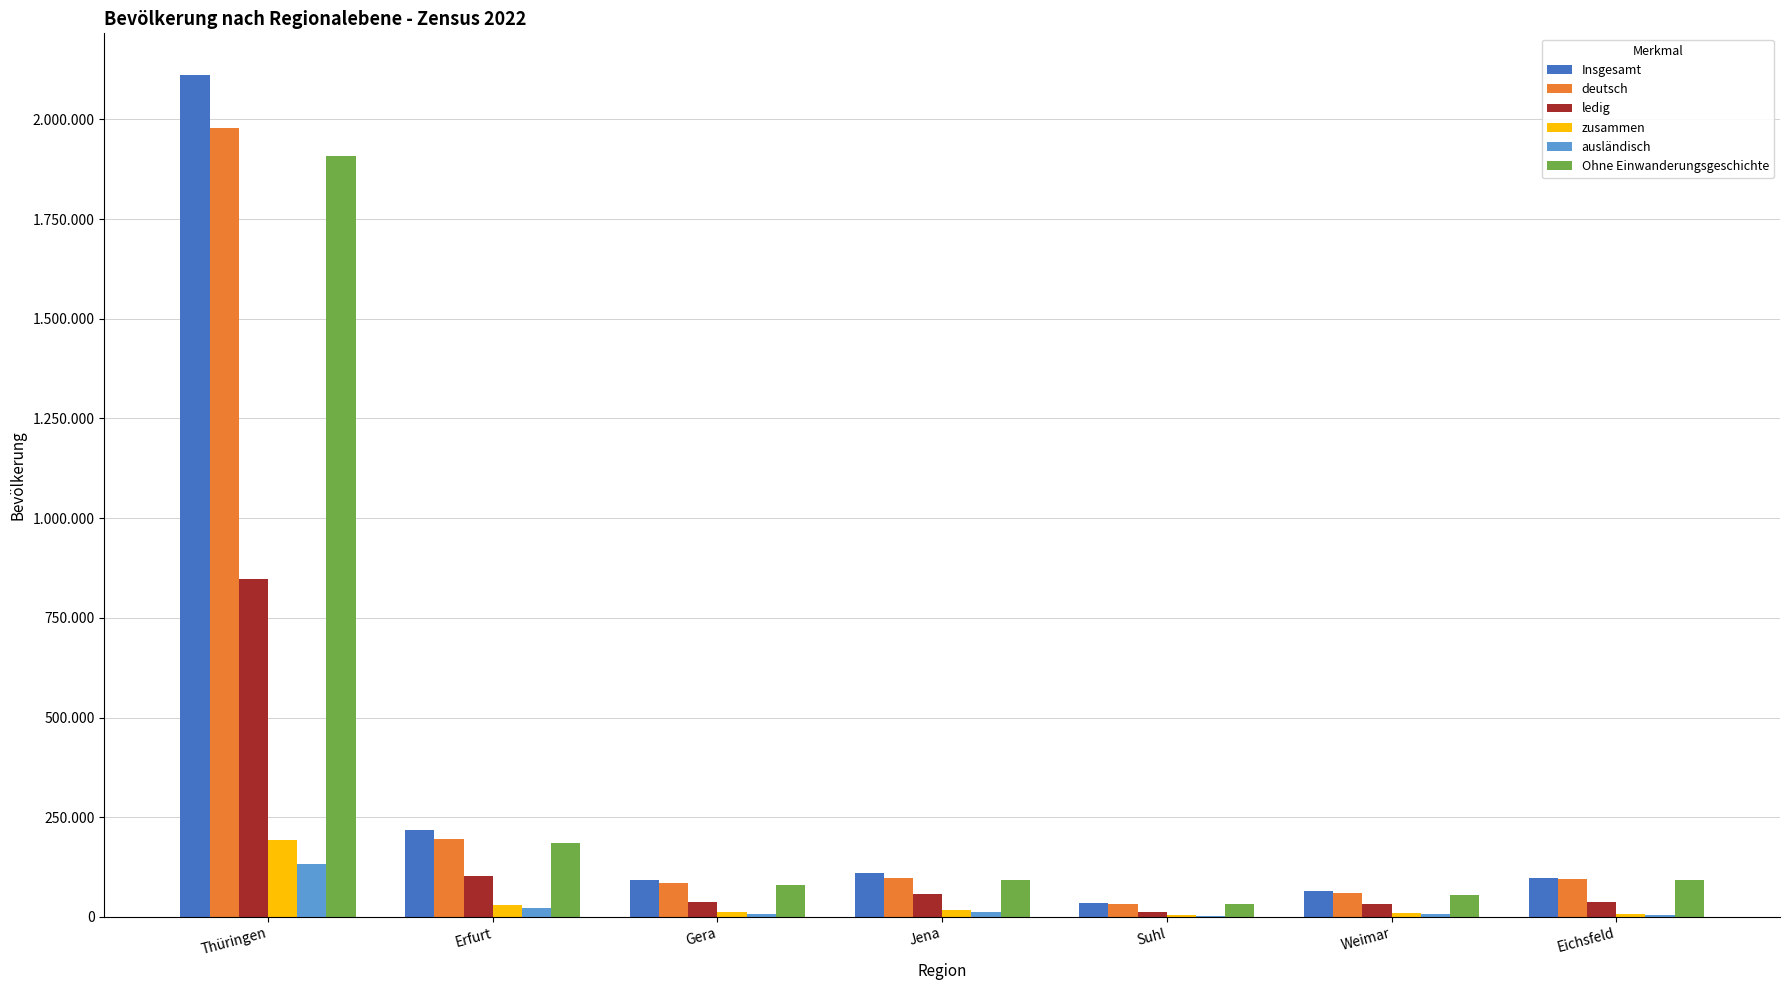

Does the chart contain stacked bars?

No